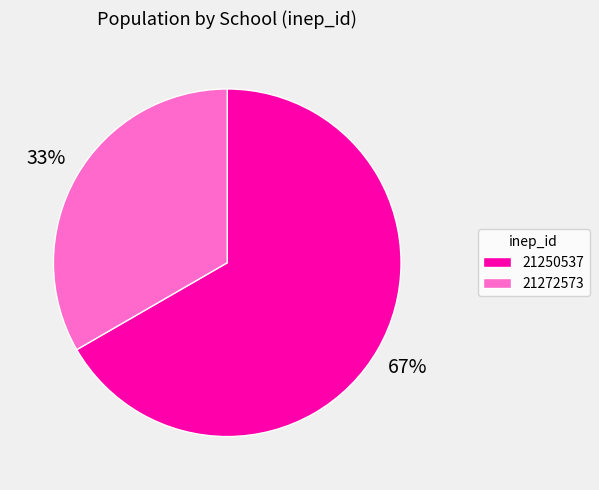

Between 21272573 and 21250537, which is larger?

21250537